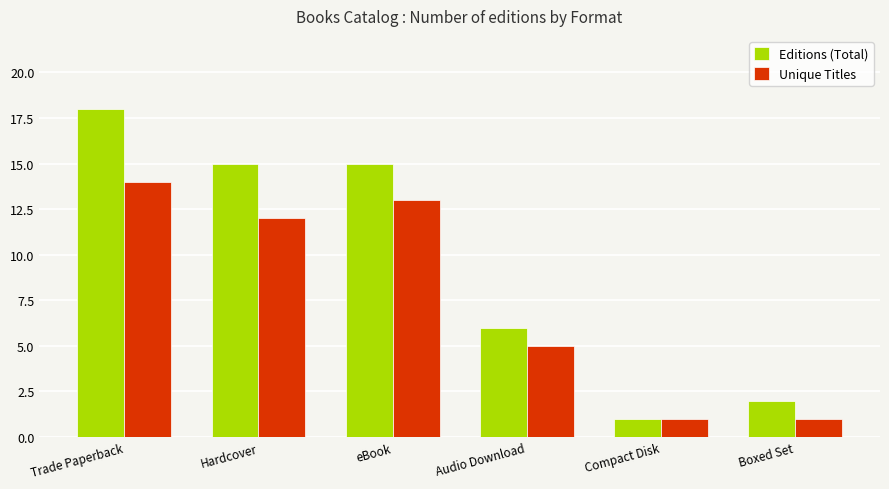

What position from the right is Hardcover?

5